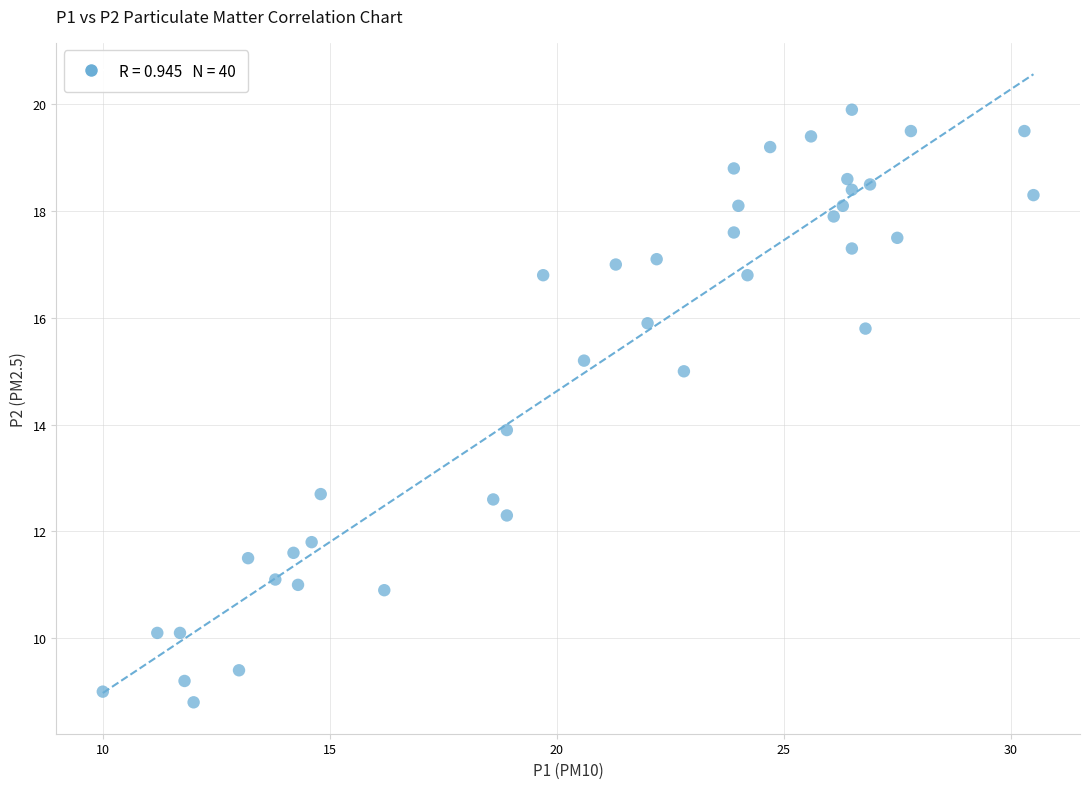

What is the range of Y values (max minus min)?

11.1